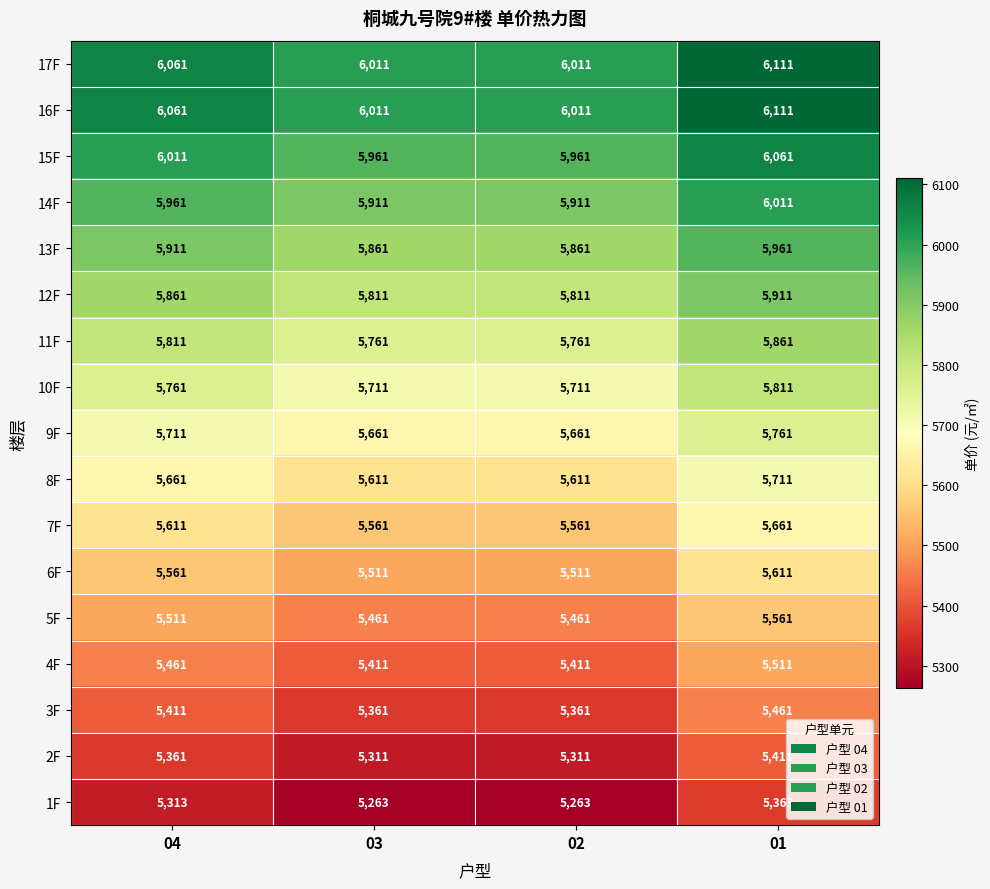

Is the value of 9F at 03 greater than the value of 1F at 02?

Yes